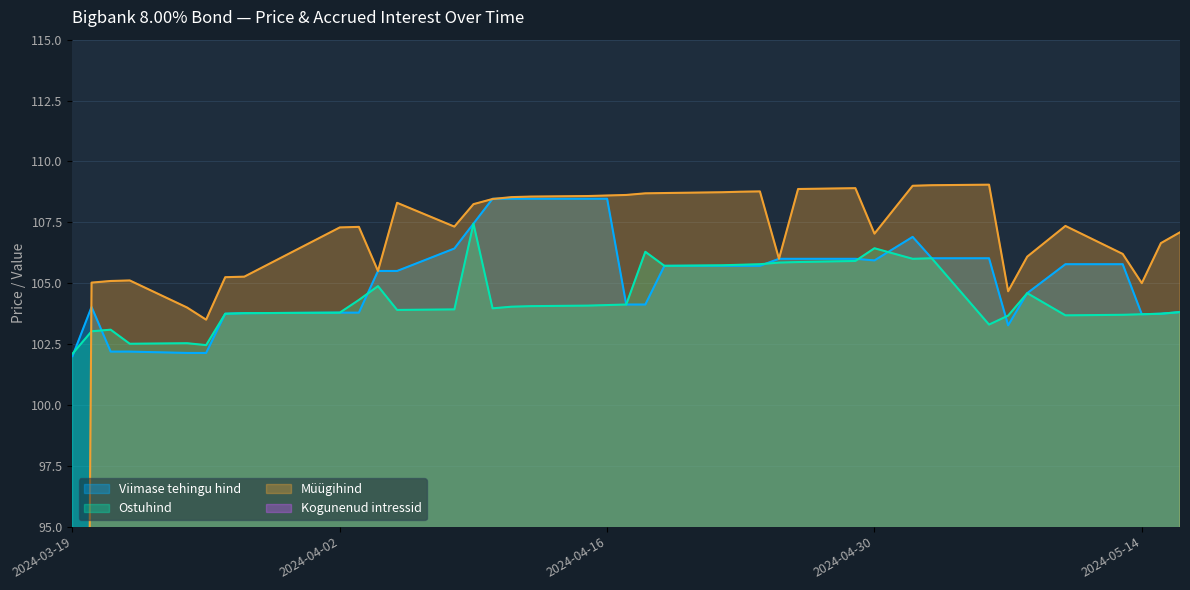

Which series ends up on top after the final intersection of Müügihind and Ostuhind?

Müügihind